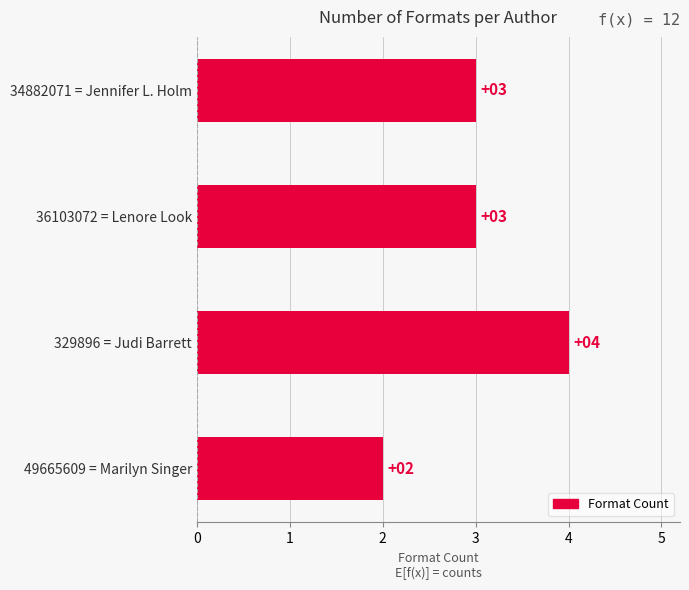

Which has a higher value, 36103072 = Lenore Look or 329896 = Judi Barrett?

329896 = Judi Barrett